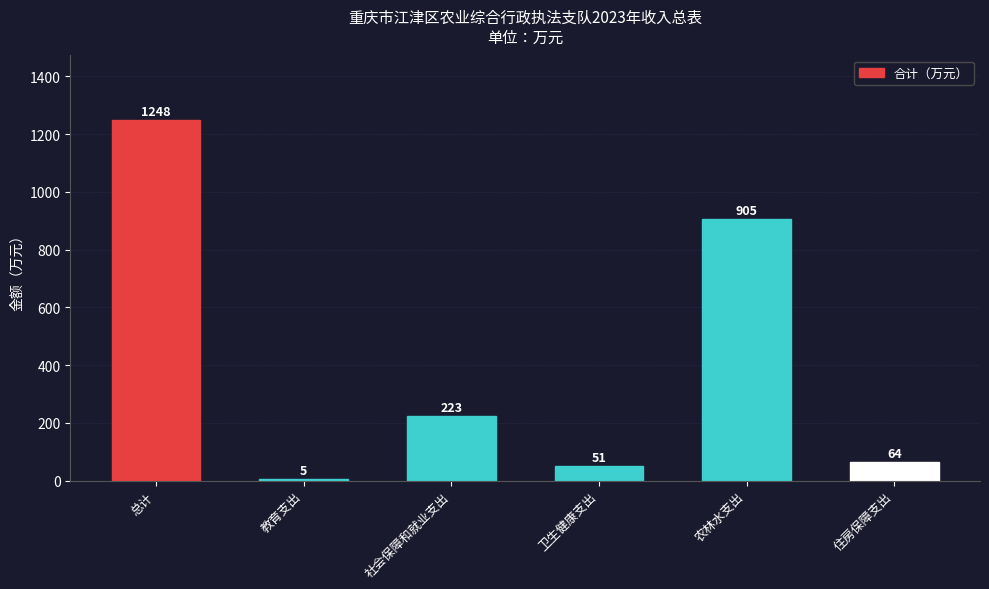

True or false: the data shows 293.8 at 农林水支出.

False